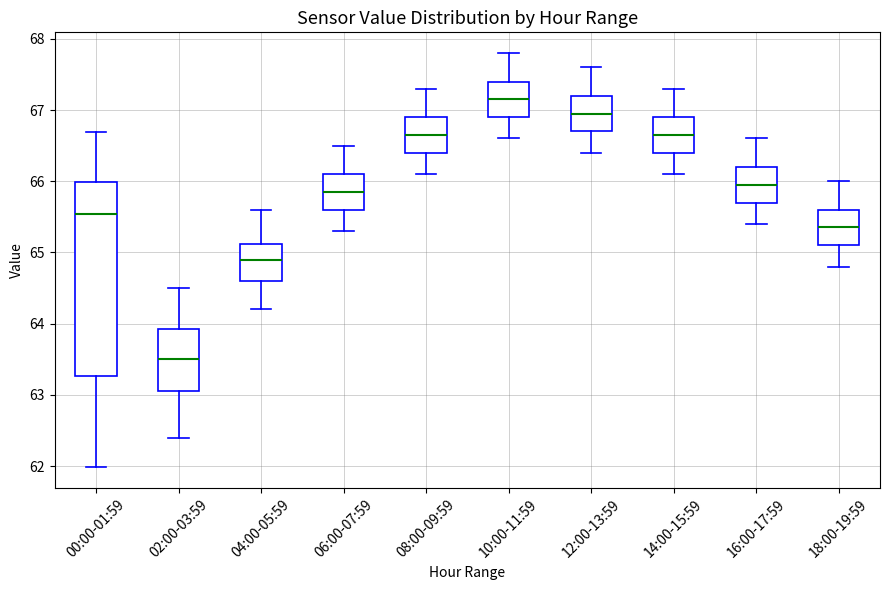

Reading left to right, transcribe this box plot: for each box, give where its median line is, the range the box spans, and where its two whiskers end, as read against the y-axis. The values are not printed on the chart, so give them approximately, as read against the axis.

00:00-01:59: median 65.5, box 63.3 to 66.0, whiskers 62.0 to 66.7
02:00-03:59: median 63.5, box 63.1 to 63.9, whiskers 62.4 to 64.5
04:00-05:59: median 64.9, box 64.6 to 65.1, whiskers 64.2 to 65.6
06:00-07:59: median 65.9, box 65.6 to 66.1, whiskers 65.3 to 66.5
08:00-09:59: median 66.7, box 66.4 to 66.9, whiskers 66.1 to 67.3
10:00-11:59: median 67.2, box 66.9 to 67.4, whiskers 66.6 to 67.8
12:00-13:59: median 67.0, box 66.7 to 67.2, whiskers 66.4 to 67.6
14:00-15:59: median 66.7, box 66.4 to 66.9, whiskers 66.1 to 67.3
16:00-17:59: median 66.0, box 65.7 to 66.2, whiskers 65.4 to 66.6
18:00-19:59: median 65.4, box 65.1 to 65.6, whiskers 64.8 to 66.0